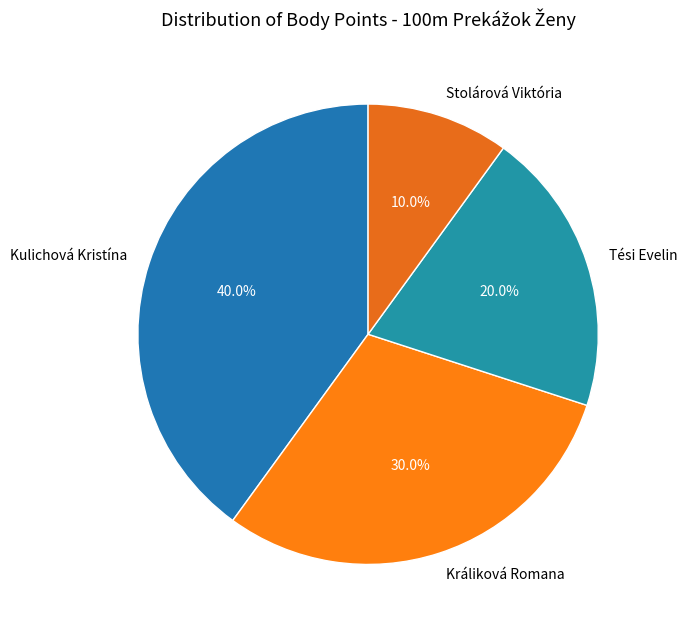

What is the total percentage of Kulichová Kristína and Králiková Romana?

70.0%